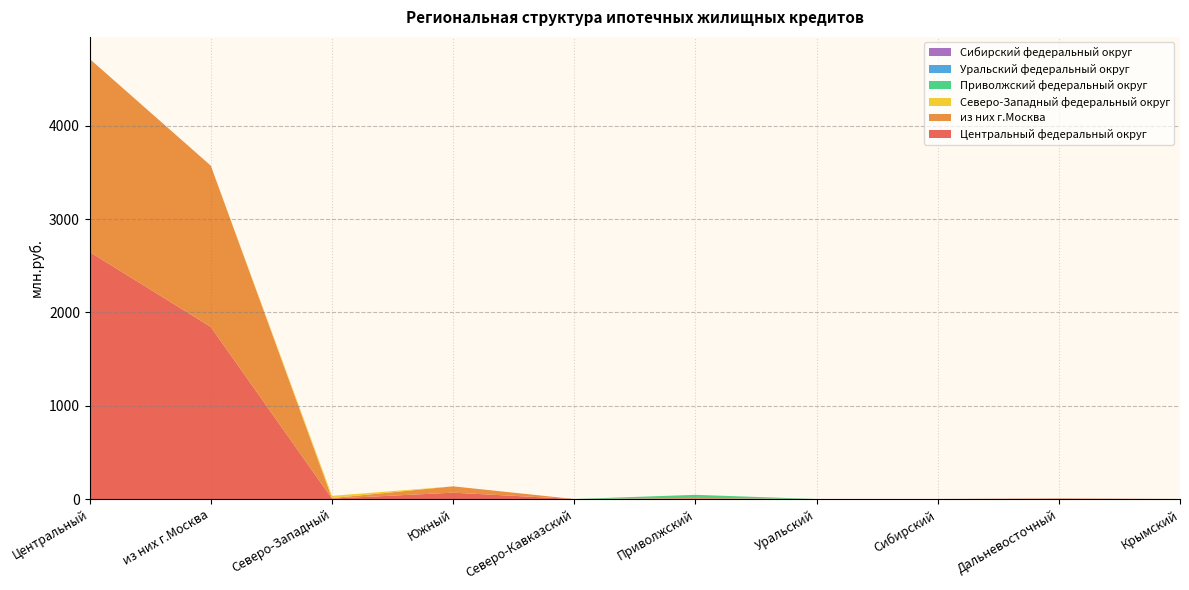

Reading left to right, what are all the values shown in this chart?

Центральный федеральный округ: 2649	1845	5	68	0	6	0	0	3	0
из них г.Москва: 2070	1729	5	68	0	6	0	0	3	0
Северо-Западный федеральный округ: 0	0	24	0	0	0	0	0	0	0
Приволжский федеральный округ: 0	0	0	0	0	33	0	0	0	0
Уральский федеральный округ: 0	0	0	0	0	0	0	0	0	0
Сибирский федеральный округ: 0	0	0	0	0	0	0	0	0	0